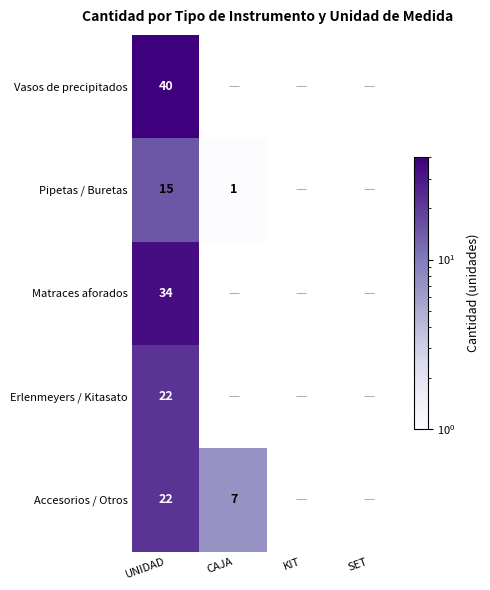

Count the number of categories in the chart.

4